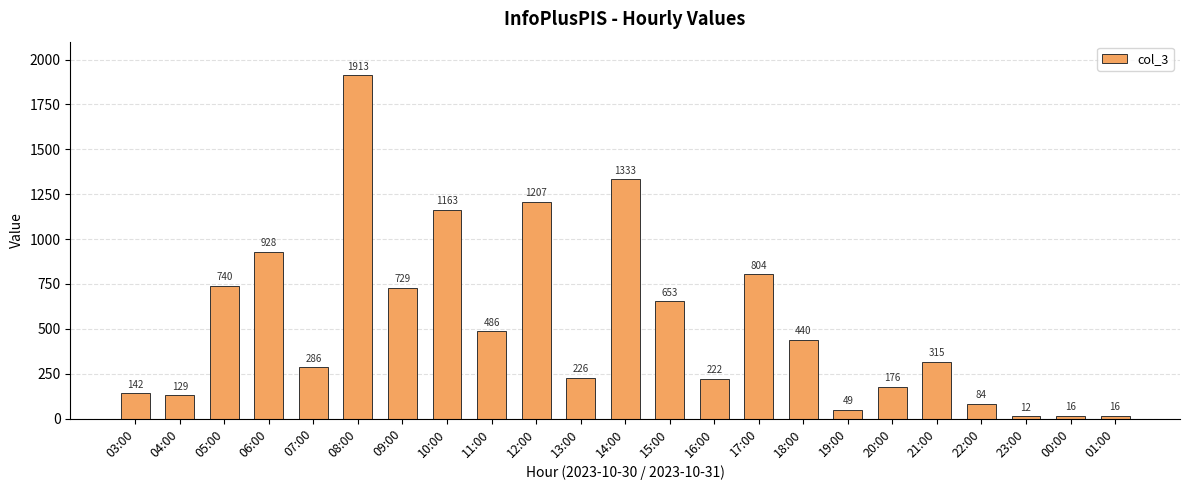

The value at 11:00 is 486. True or false?

True